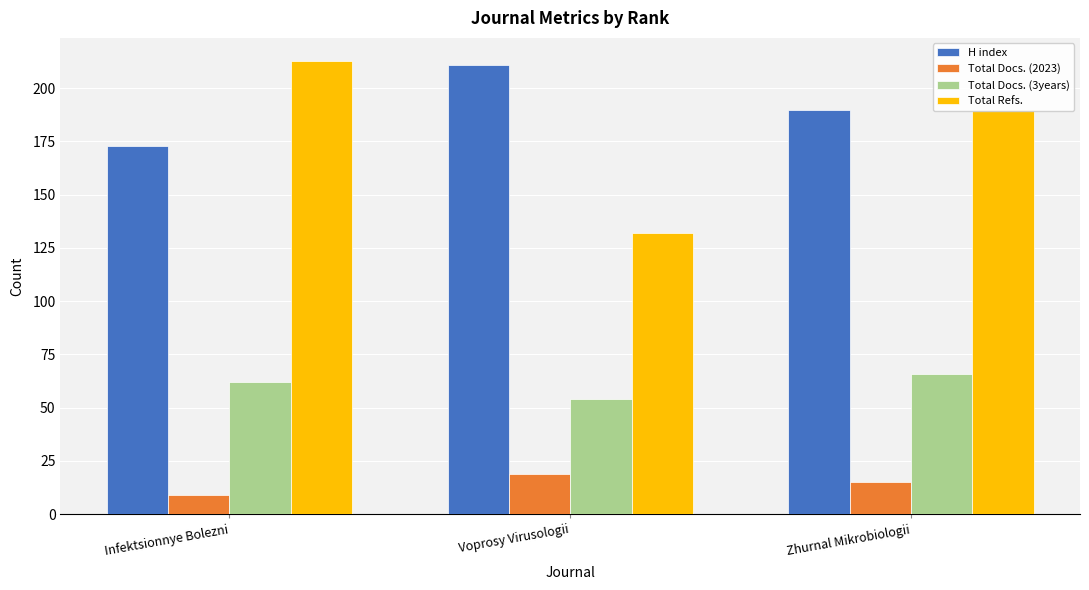

How many bars are there in each group?

4